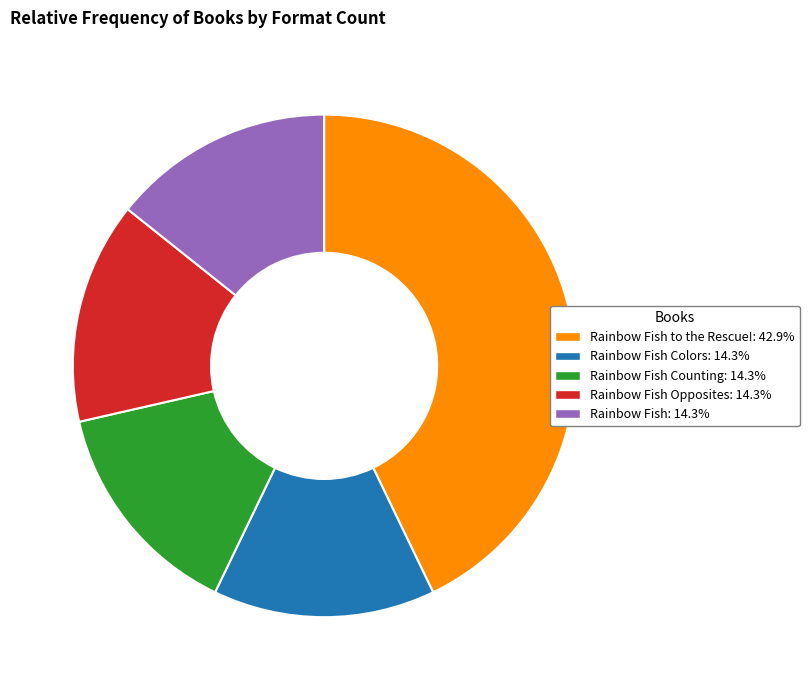

Does any single category account for the majority?

No